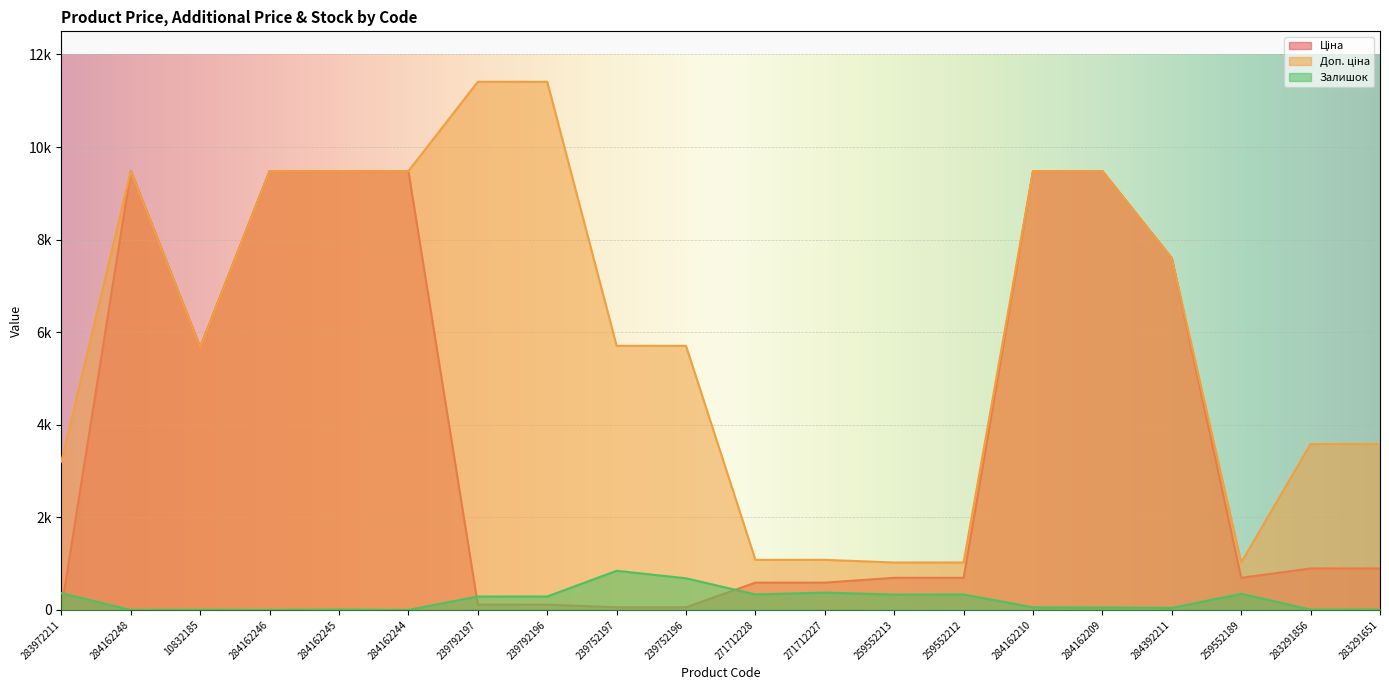

What is the sum of all Ціна values?

75577.9